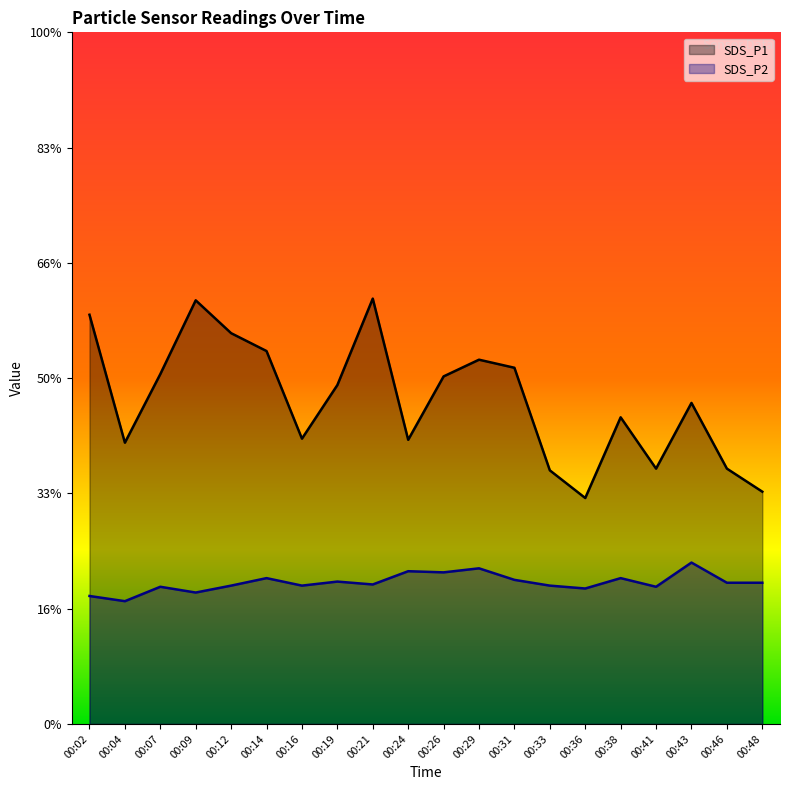

Reading left to right, what are all the values shown in this chart?

SDS_P1: 7.1	4.9	6.1	7.3	6.8	6.5	5.0	5.9	7.4	4.9	6.0	6.3	6.2	4.4	3.9	5.3	4.4	5.6	4.4	4.0
SDS_P2: 2.2	2.1	2.4	2.3	2.4	2.5	2.4	2.5	2.4	2.6	2.6	2.7	2.5	2.4	2.4	2.5	2.4	2.8	2.5	2.5